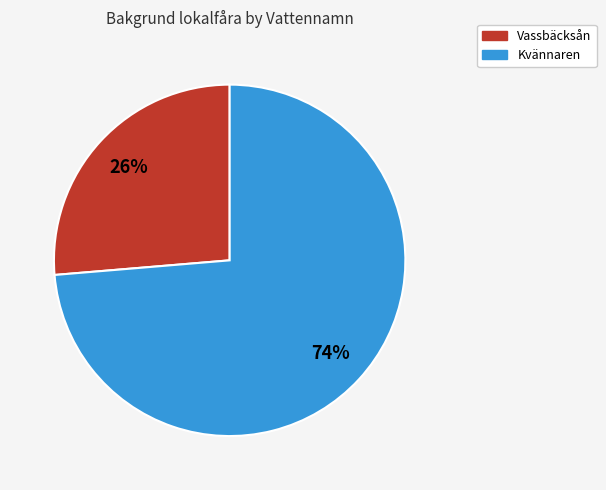

To the nearest percent, what is the combined percentage of Vassbäcksån and Kvännaren?

100%